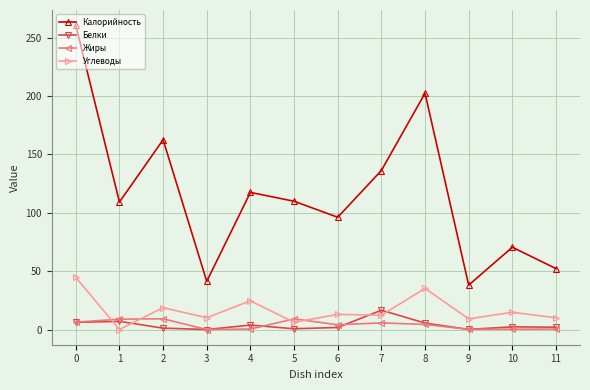

What is the difference between the maximum and second lowest values in the Калорийность series?

219.5